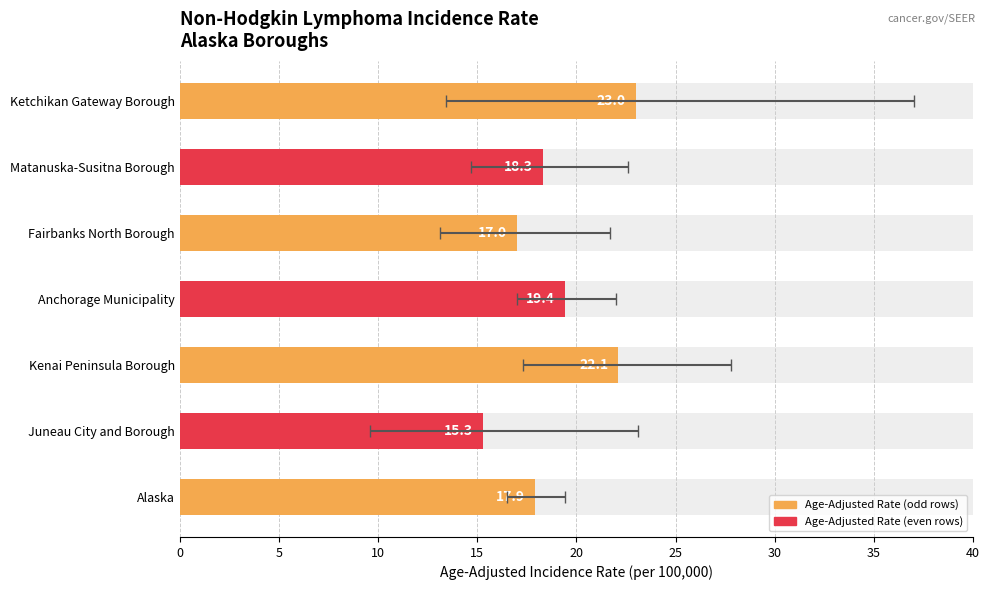

What is the smallest value displayed?

15.3